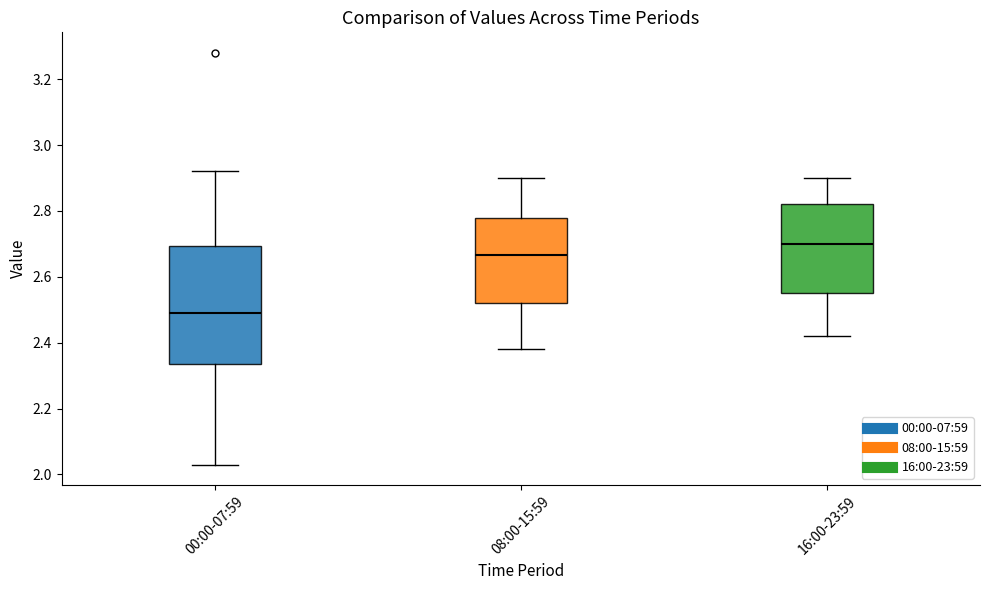

Which box is the tallest, from its lower edge to its upper edge?

00:00-07:59